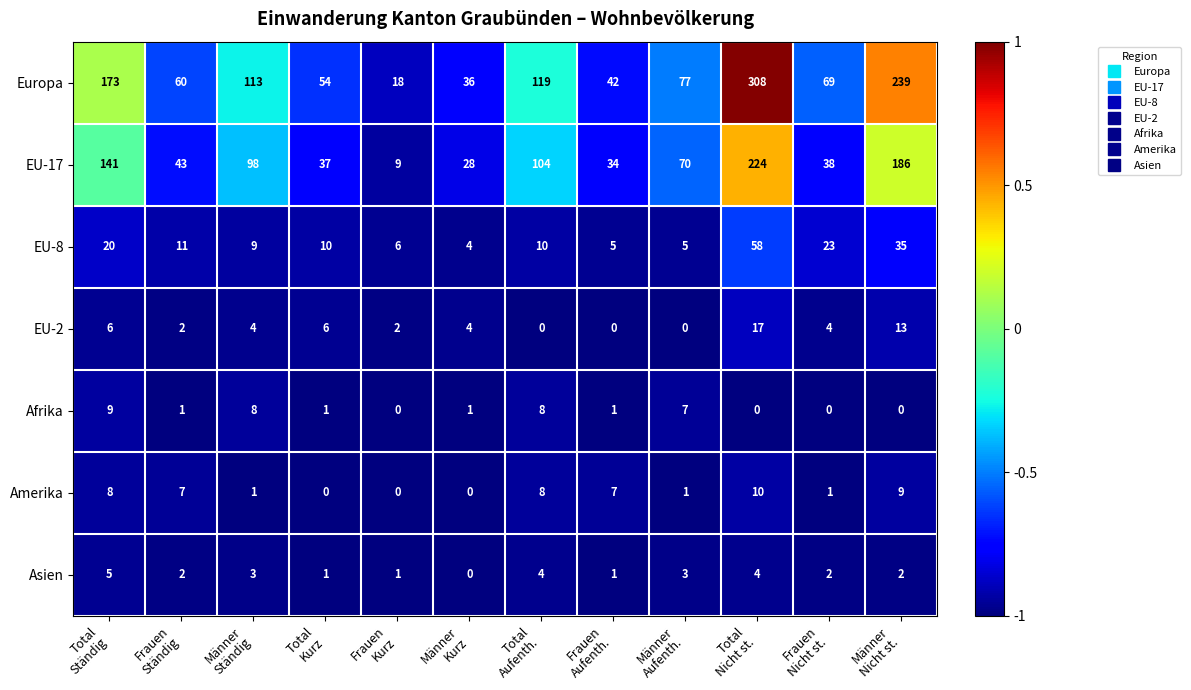

List the series in order of their peak value, lowest first.

Asien, Afrika, Amerika, EU-2, EU-8, EU-17, Europa